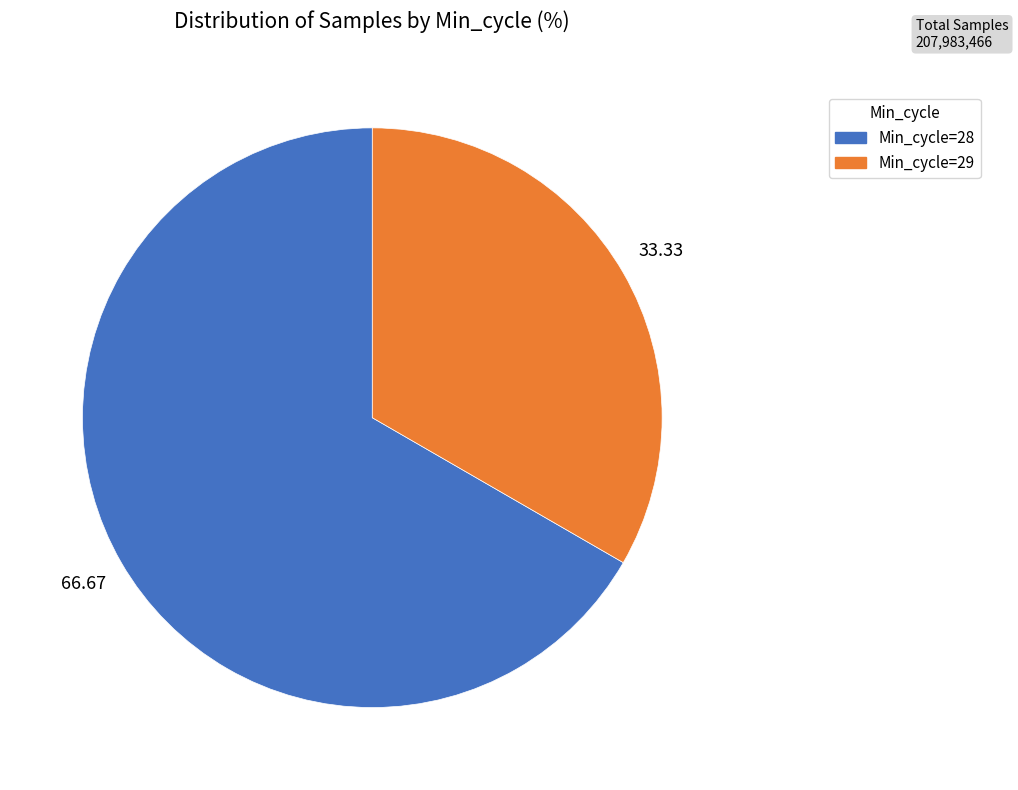

What is the ratio of the value at Min_cycle=29 to the value at Min_cycle=28?

0.5